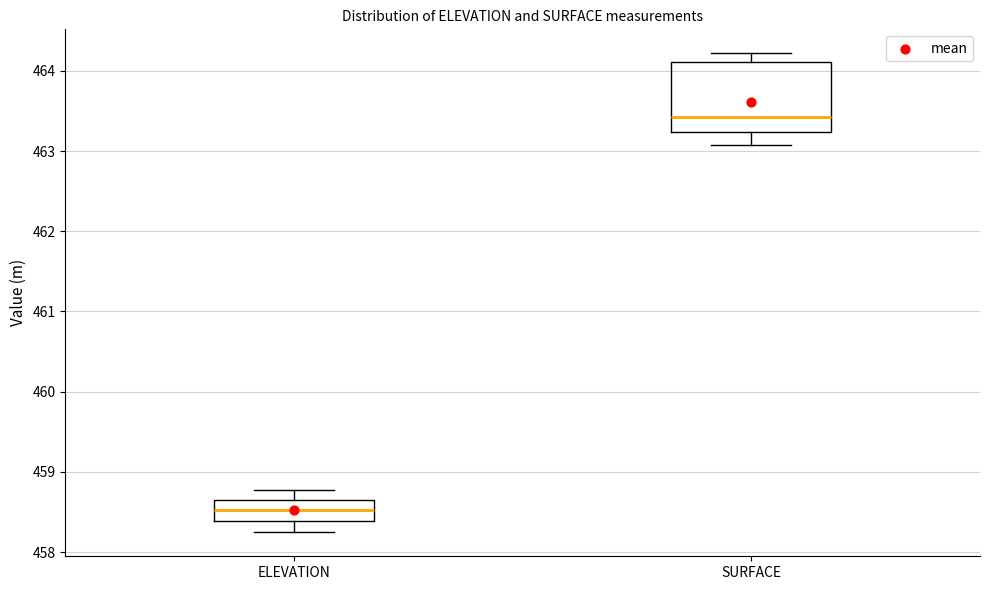

Which box has the highest median line?

SURFACE